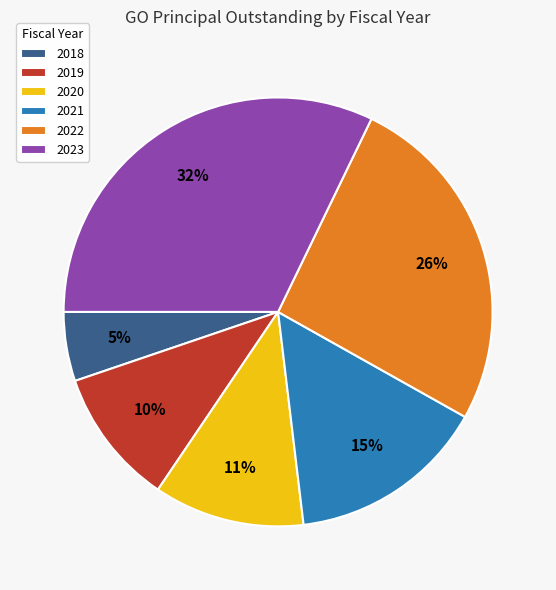

To the nearest percent, what portion does 2021 represent?

15%